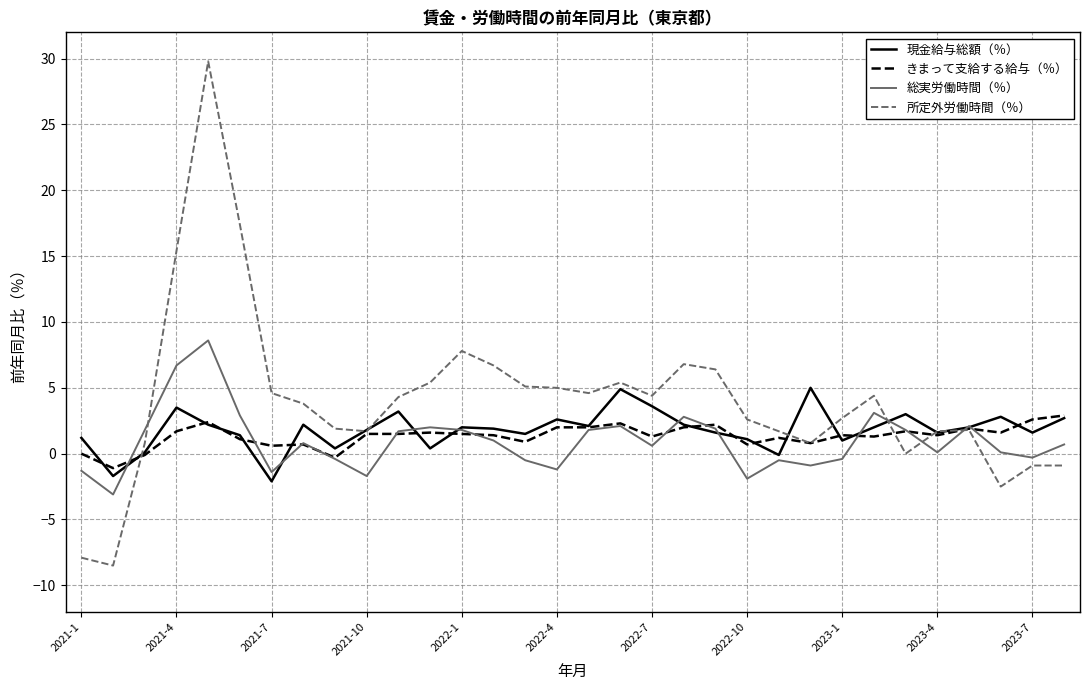

What is the sum of all 所定外労働時間（％） values?

132.3